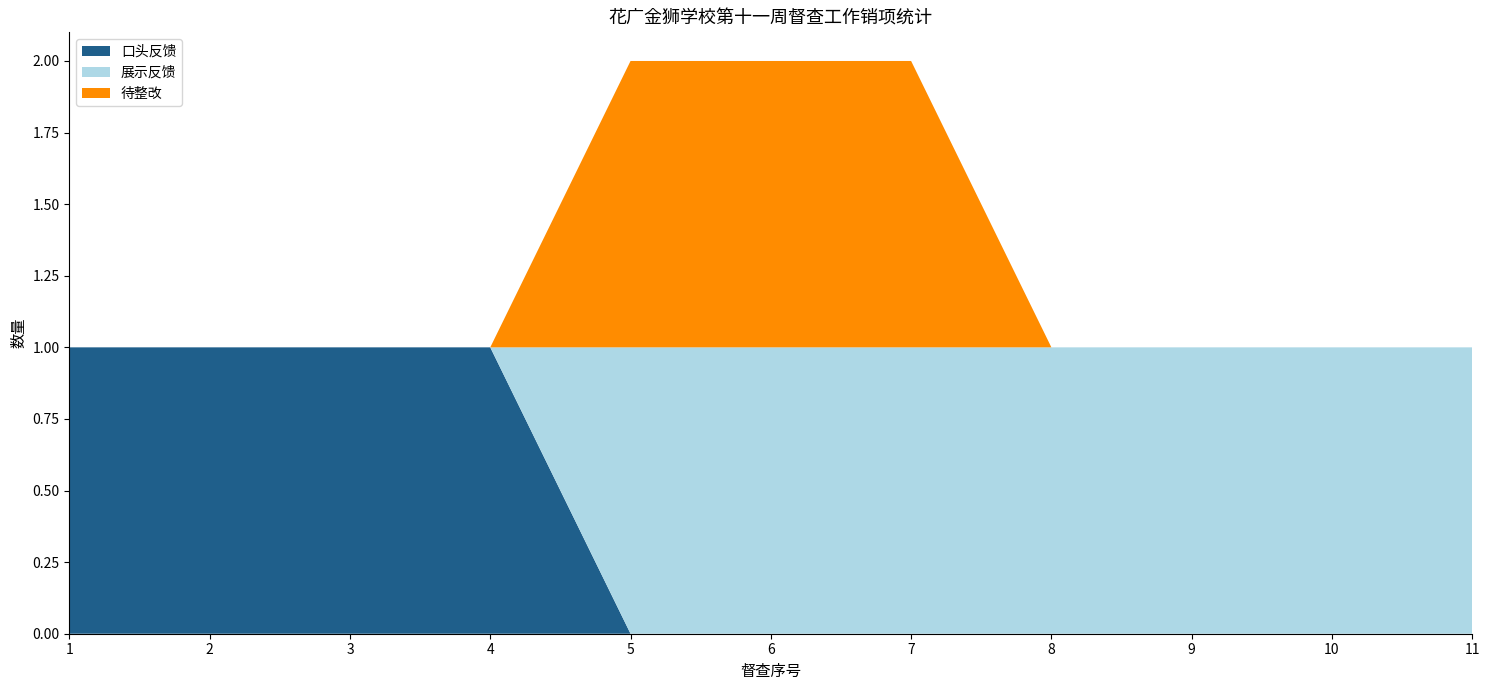

Reading right to left, extract all data points from this chart.

口头反馈: 11=0	10=0	9=0	8=0	7=0	6=0	5=0	4=1	3=1	2=1	1=1
展示反馈: 11=1	10=1	9=1	8=1	7=1	6=1	5=1	4=0	3=0	2=0	1=0
待整改: 11=0	10=0	9=0	8=0	7=1	6=1	5=1	4=0	3=0	2=0	1=0